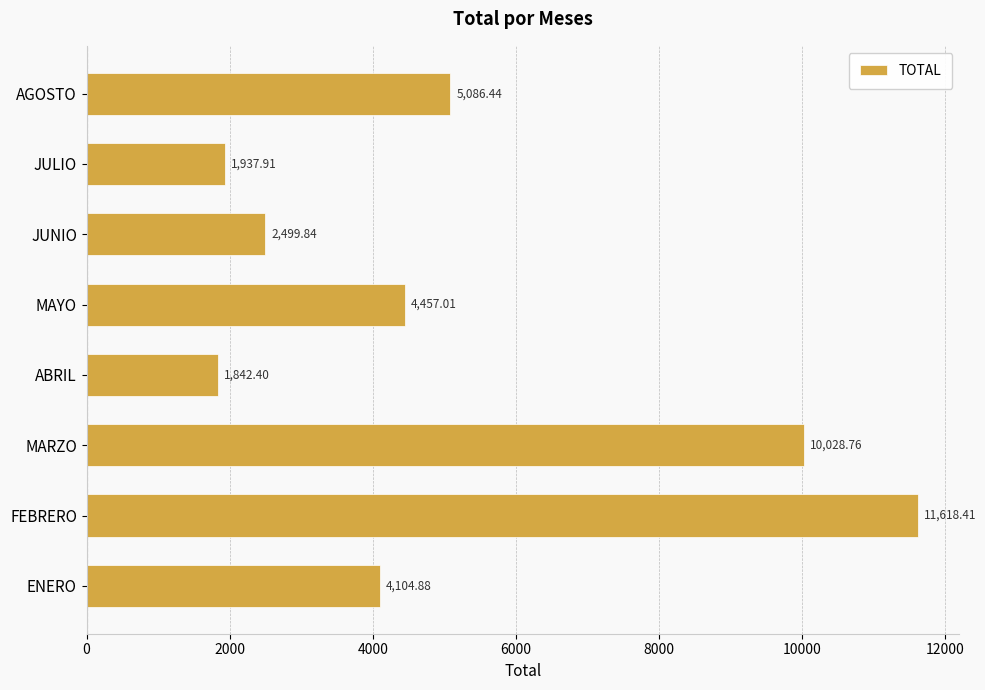

At which label is the value closest to 6730?

AGOSTO